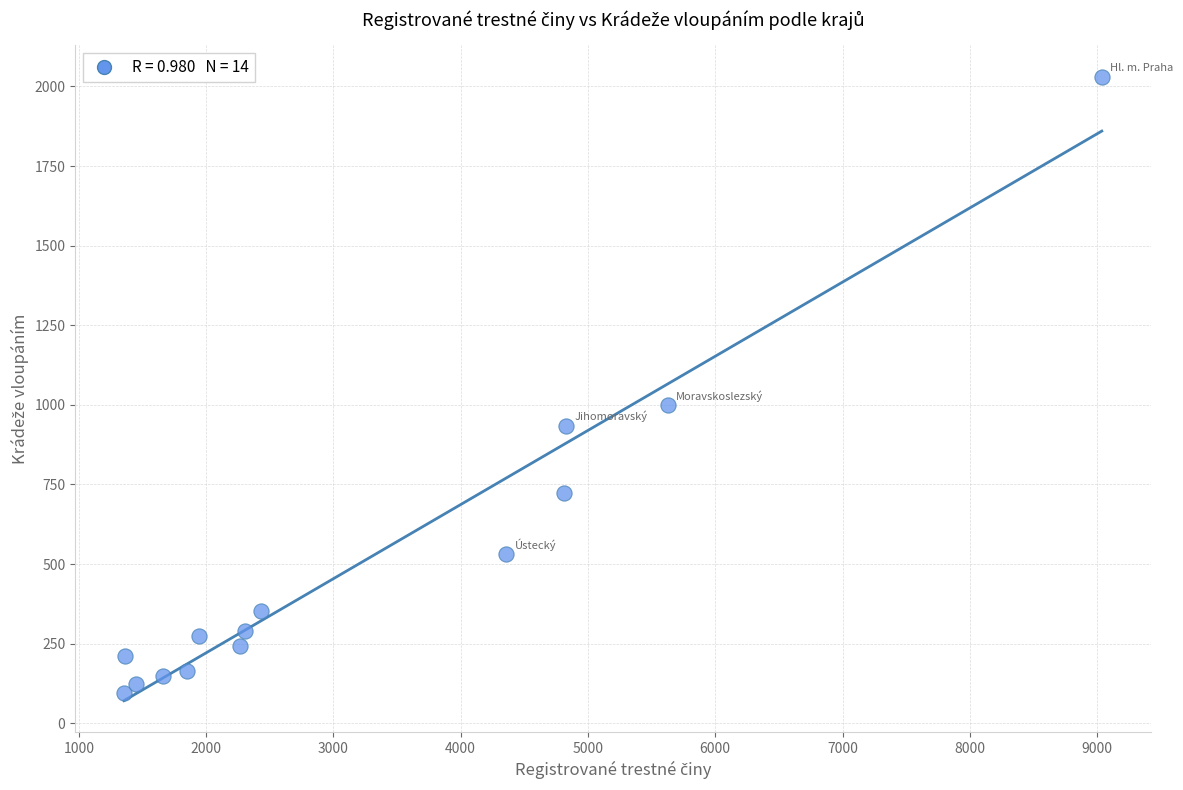

What Y value in the scatter plot is closest to 1063?

998